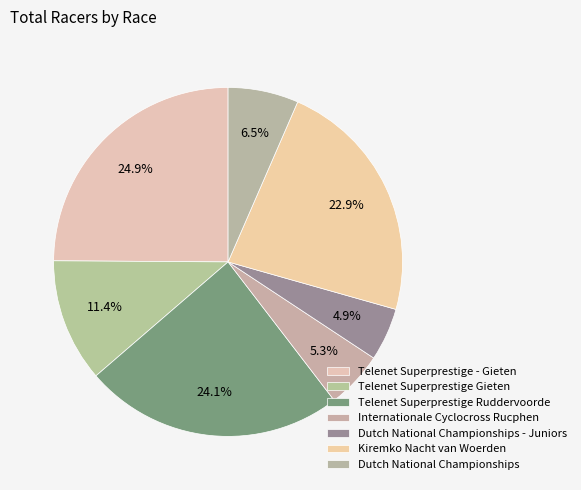

How many segments does this pie chart have?

7